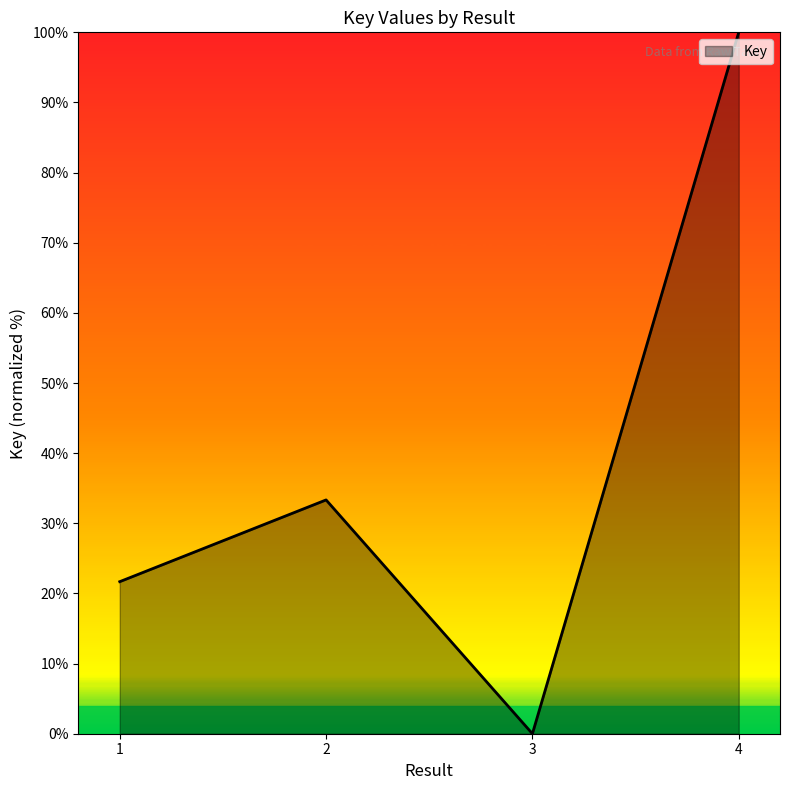

At which category does the data reach its first local peak?

2